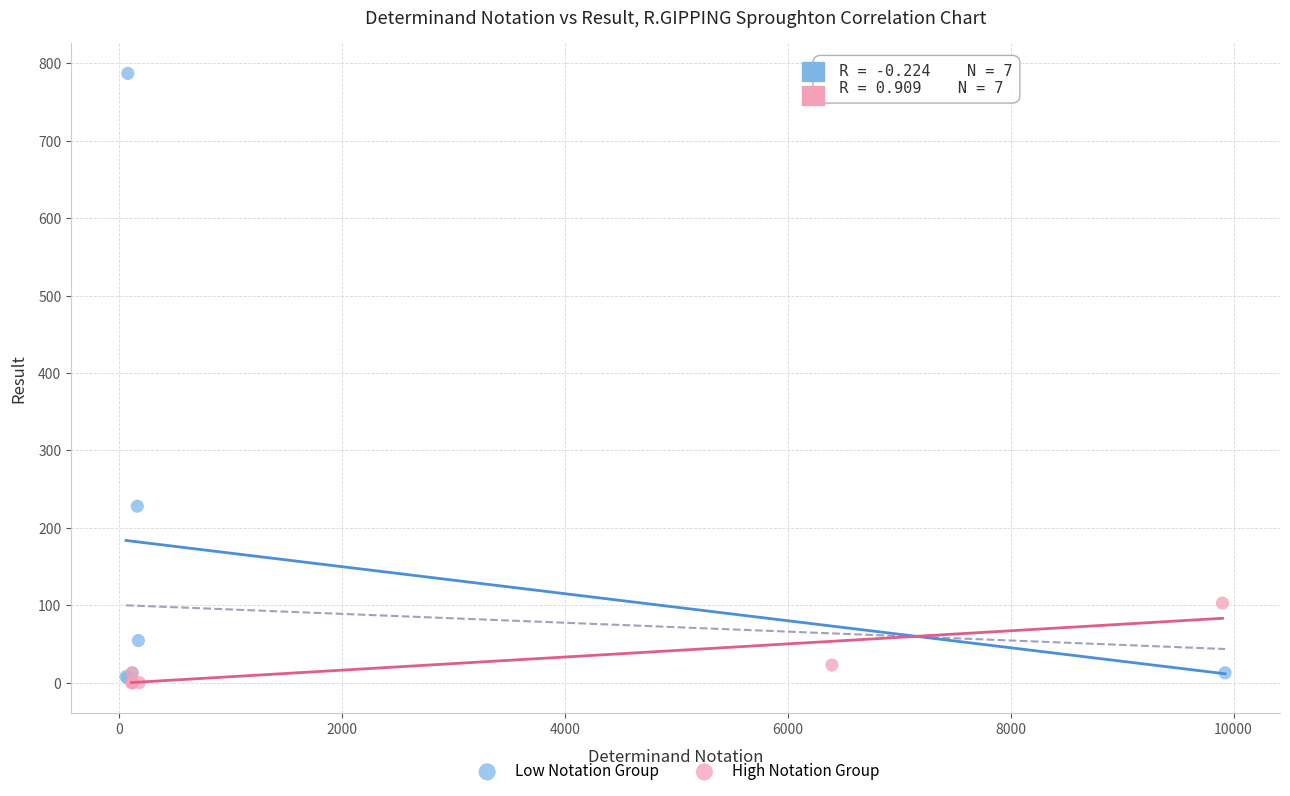

Which series has the widest spread of Y values?

Low Notation Group